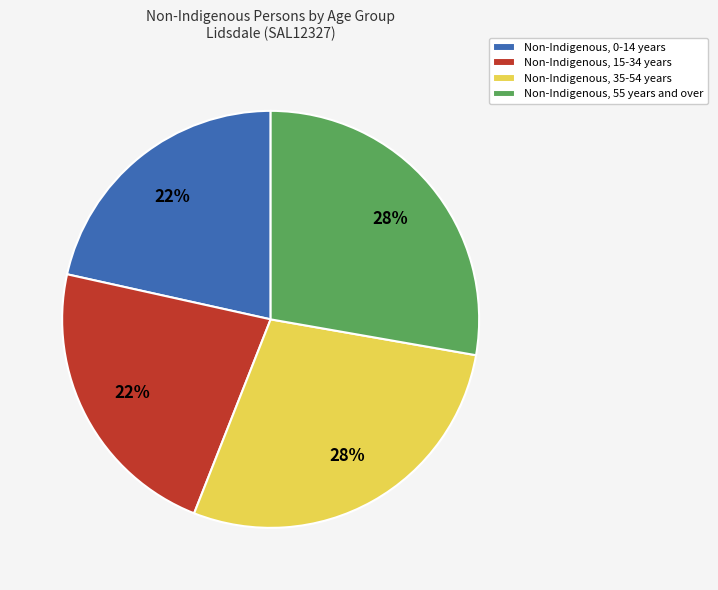

True or false: Non-Indigenous, 35-54 years accounts for 19% of the total.

False